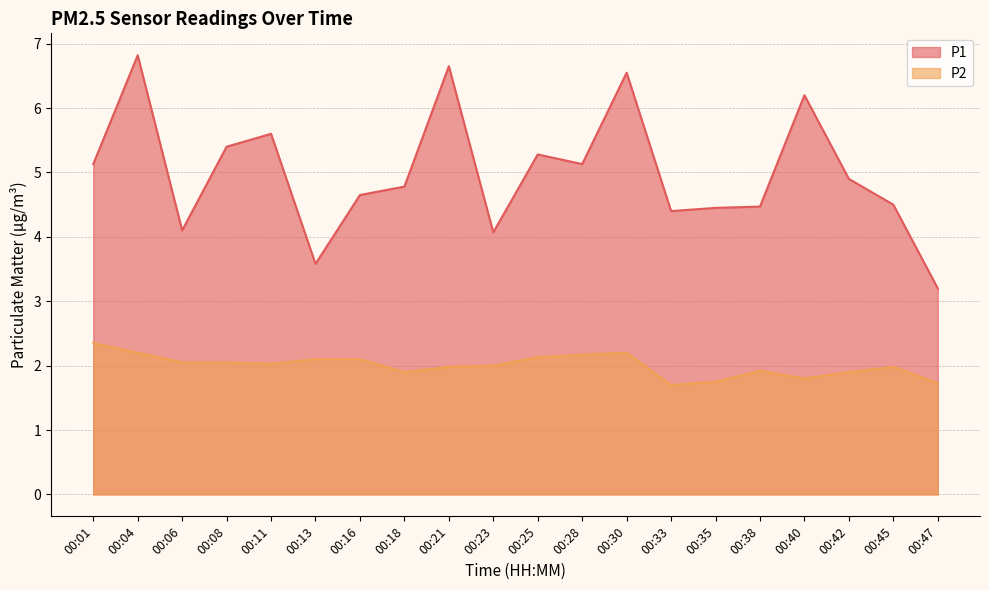

Reading left to right, what are all the values shown in this chart?

P1: 5.1	6.8	4.1	5.4	5.6	3.6	4.7	4.8	6.7	4.1	5.3	5.1	6.5	4.4	4.5	4.5	6.2	4.9	4.5	3.2
P2: 2.4	2.2	2.0	2.0	2.0	2.1	2.1	1.9	2.0	2.0	2.1	2.2	2.2	1.7	1.8	1.9	1.8	1.9	2.0	1.7